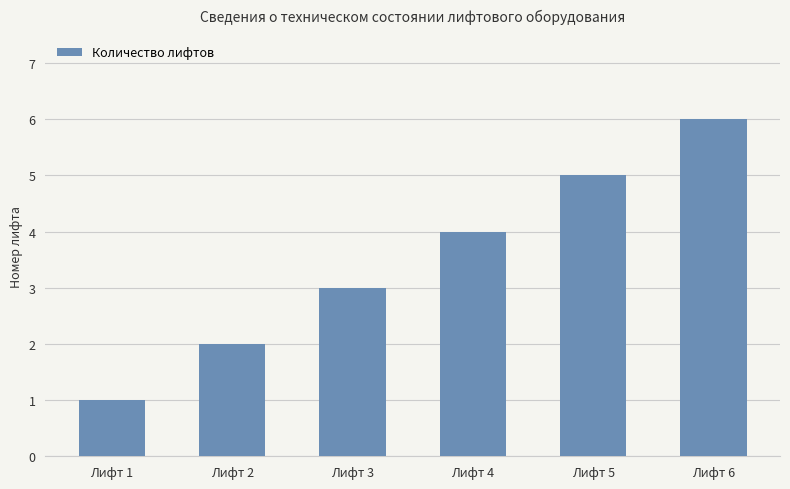

True or false: the data shows 2 at Лифт 2.

True